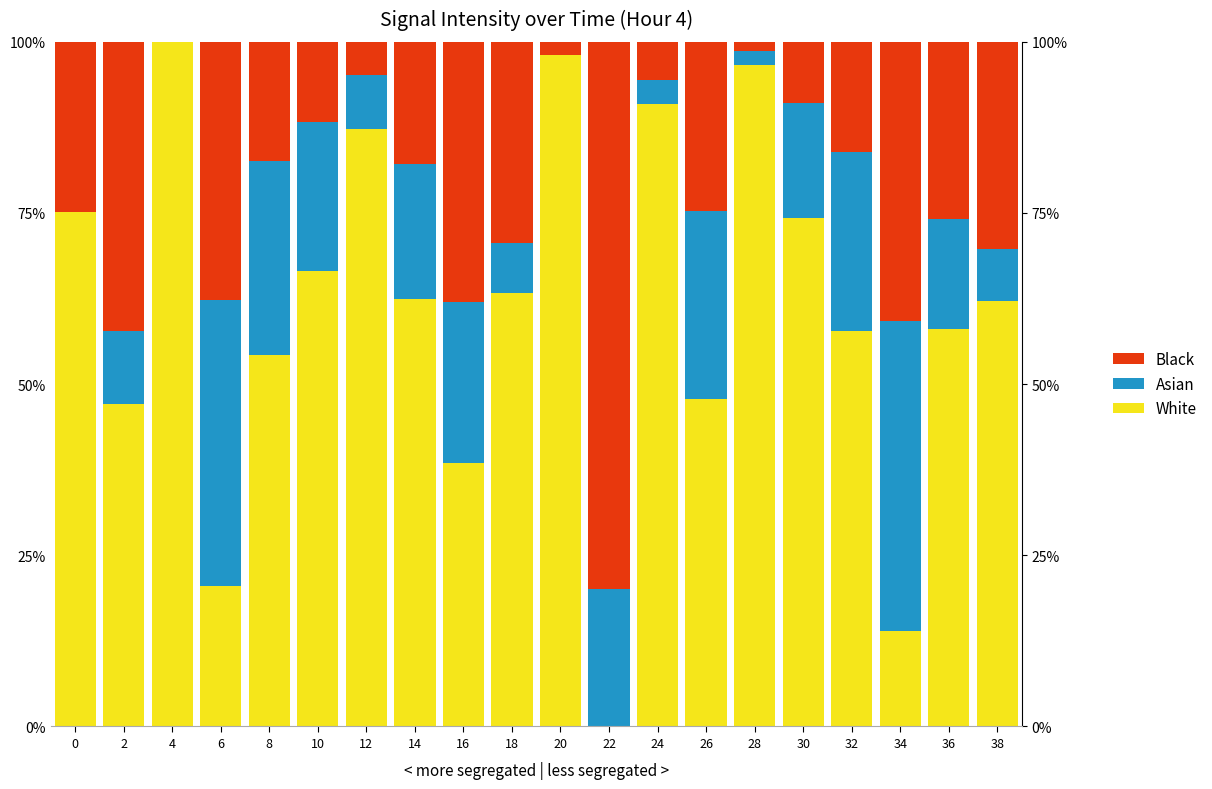

Is it true that White equals 47.4 at 24?

False